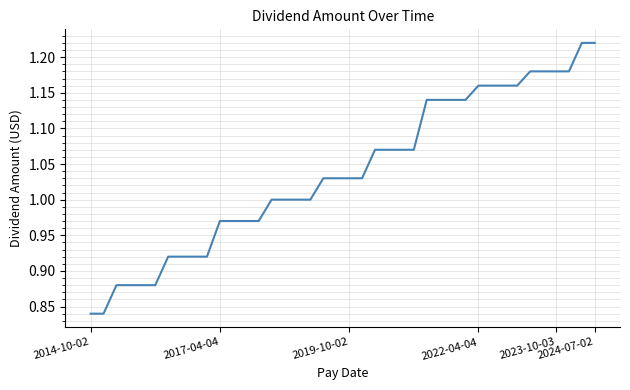

What is the difference between the maximum and minimum values?

0.4